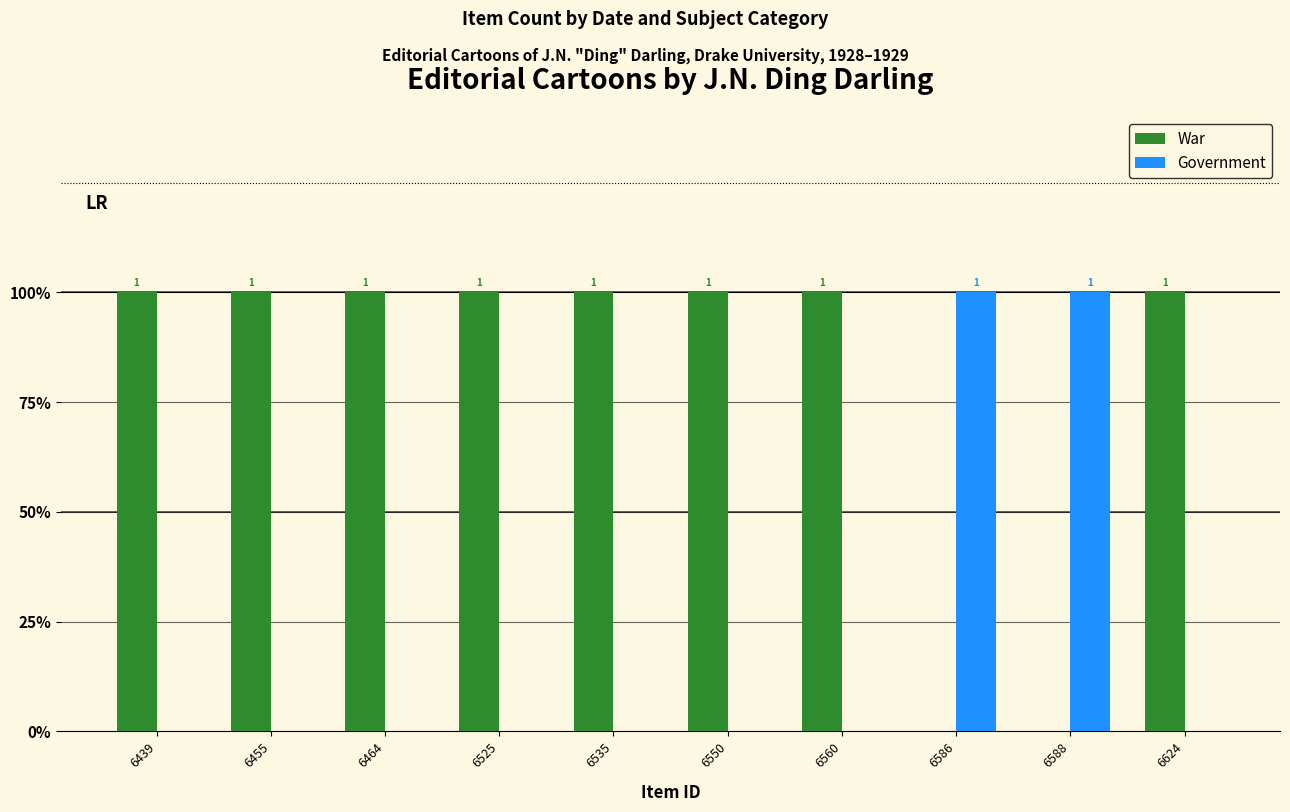

Reading left to right, transcribe all the data shown in this chart.

War: 6439=1	6455=1	6464=1	6525=1	6535=1	6550=1	6560=1	6586=0	6588=0	6624=1
Government: 6439=0	6455=0	6464=0	6525=0	6535=0	6550=0	6560=0	6586=1	6588=1	6624=0